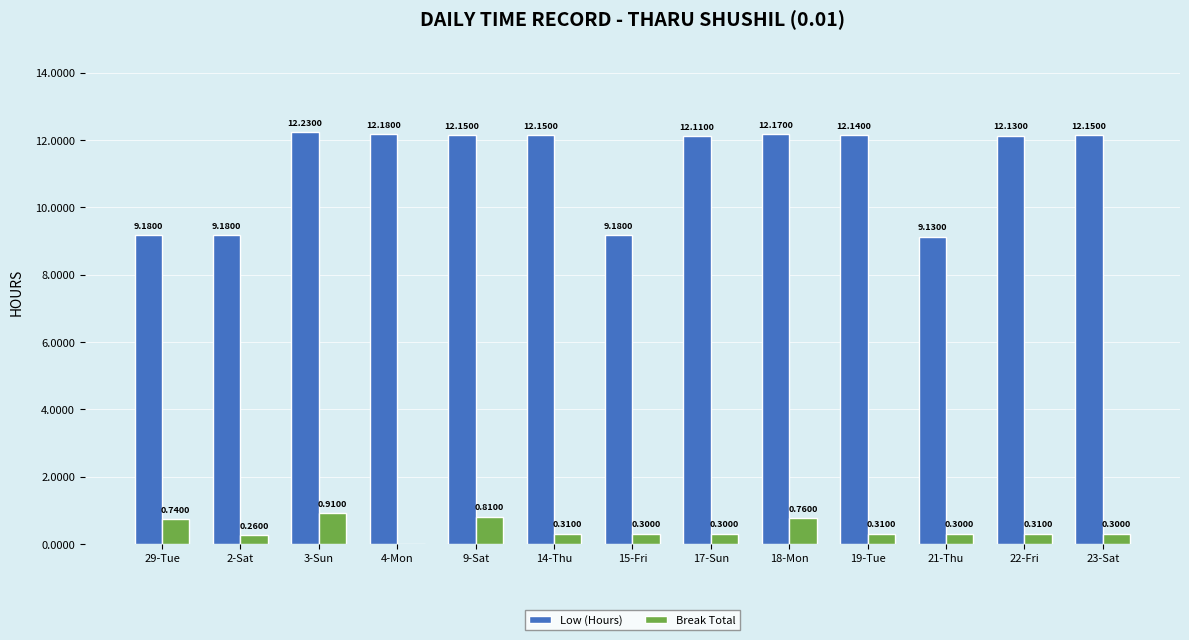

Which series changed the most between 2-Sat and 23-Sat?

Low (Hours)